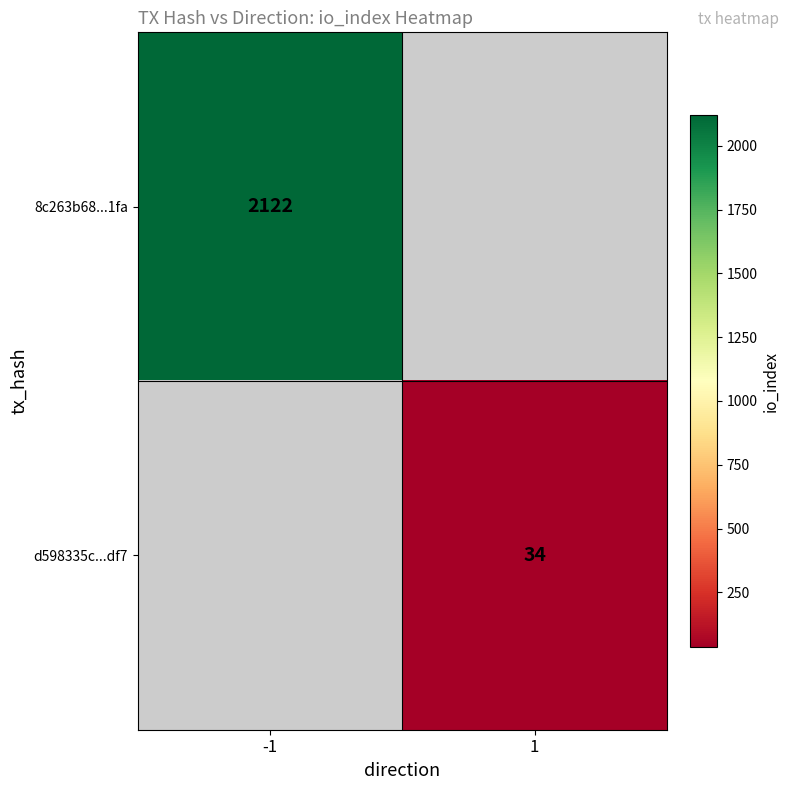

Is the value of d598335c...df7 at 1 greater than the value of 8c263b68...1fa at -1?

No